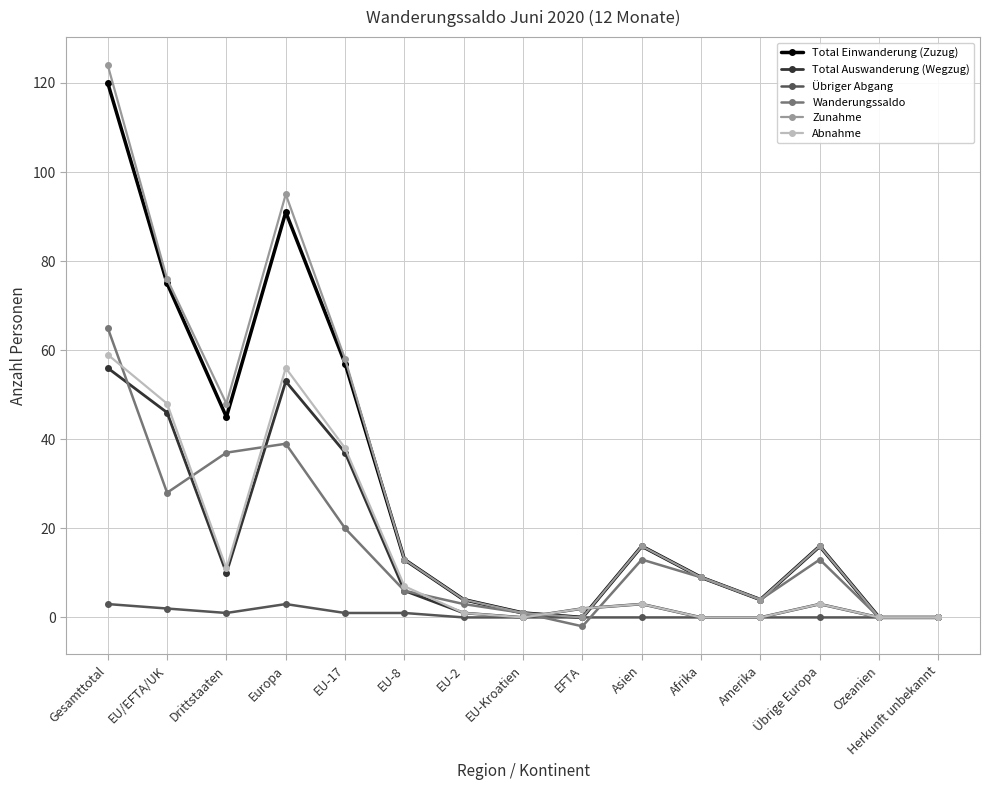

How many categories are shown in the chart?

15